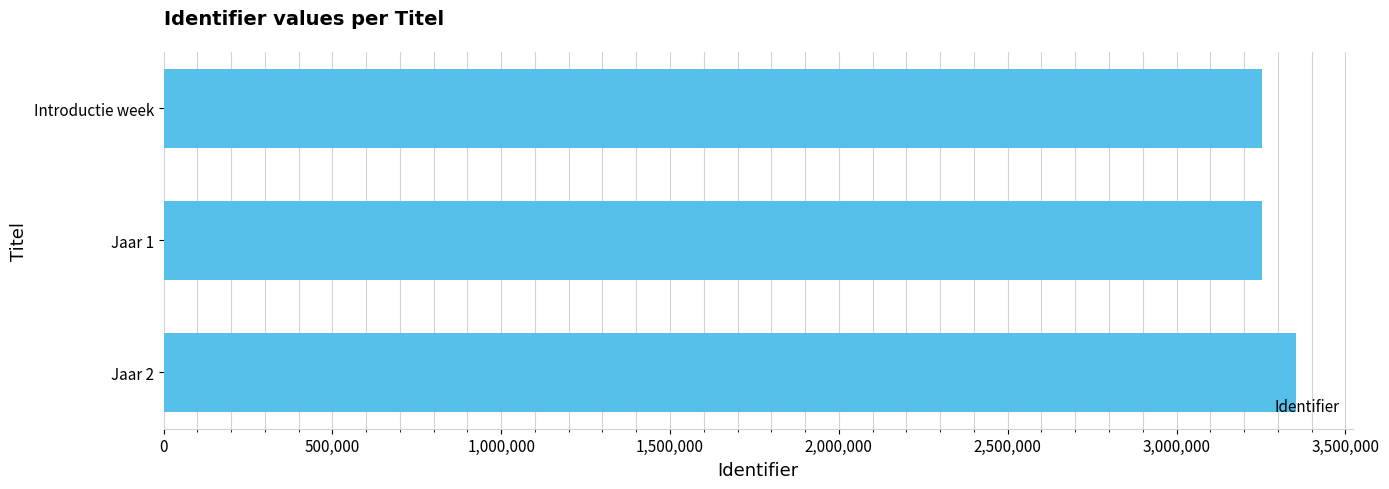

The value at Jaar 1 is 3252731. True or false?

True